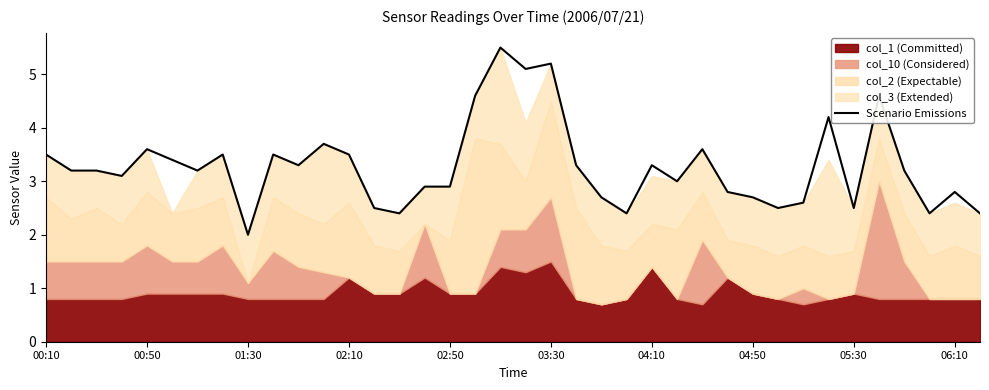

True or false: there are more than 0 points higher than both neighbors.

True